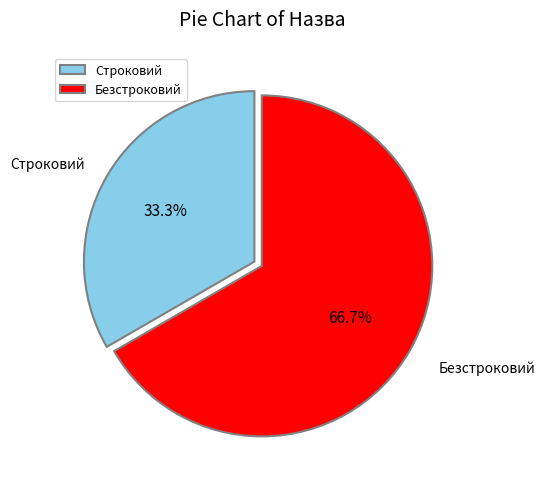

How many slices are in this pie chart?

2